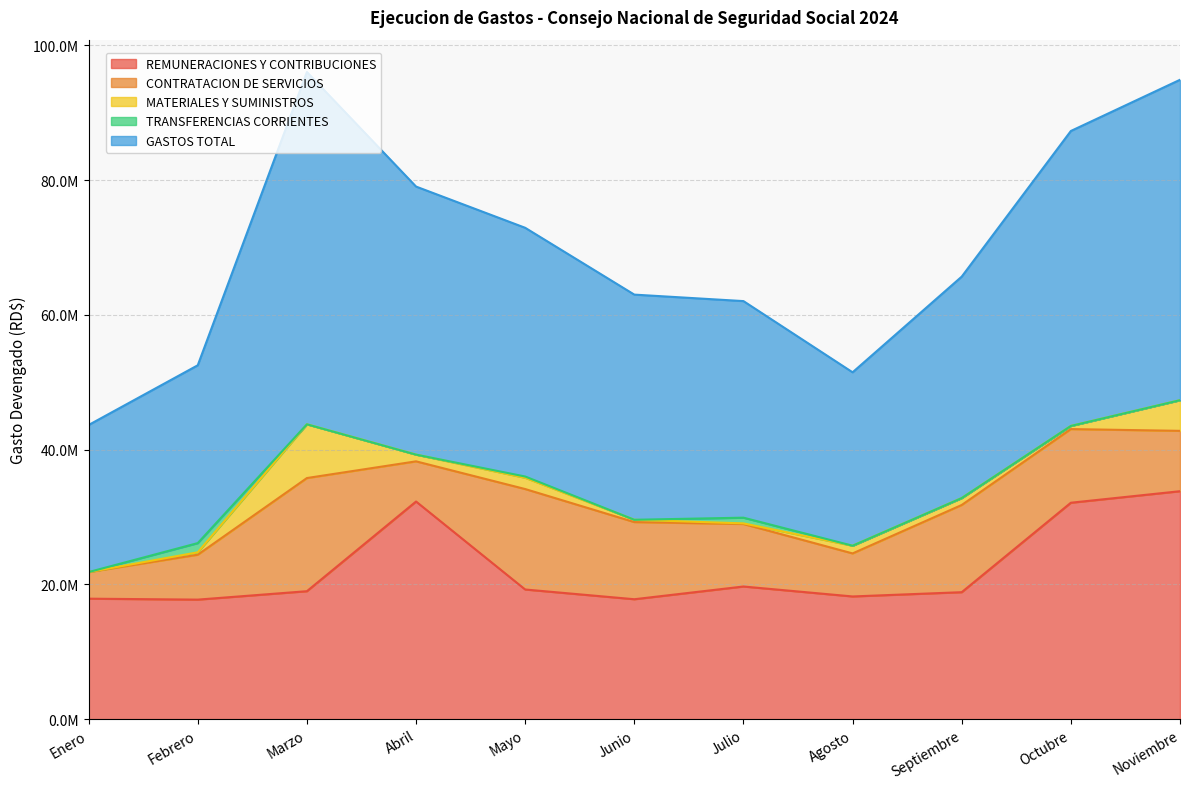

Reading right to left, transcribe all the data shown in this chart.

REMUNERACIONES Y CONTRIBUCIONES: 33833469.8	32124428.0	18845606.9	18212235.6	19689125.7	17800209.8	19244616.3	32304113.0	18992407.5	17742225.8	17883431.1
CONTRATACION DE SERVICIOS: 8960189.4	10932128.1	12944155.3	6387512.1	9278170.8	11452140.3	14911518.2	5963099.2	16795805.6	6664745.6	3948024.5
MATERIALES Y SUMINISTROS: 4549781.5	462462.6	1027585.6	1142118.2	91245.0	341592.2	1671234.5	996353.1	7975464.0	355831.4	0.0
TRANSFERENCIAS CORRIENTES: 0.0	0.0	0.0	0.0	847919.9	0.0	187861.3	0.0	0.0	1368927.9	0.0
GASTOS TOTAL: 47557748.8	43783093.8	32868748.5	25741865.9	32146573.9	33421038.4	36917764.8	39789191.1	52290527.0	26395810.0	21831455.6